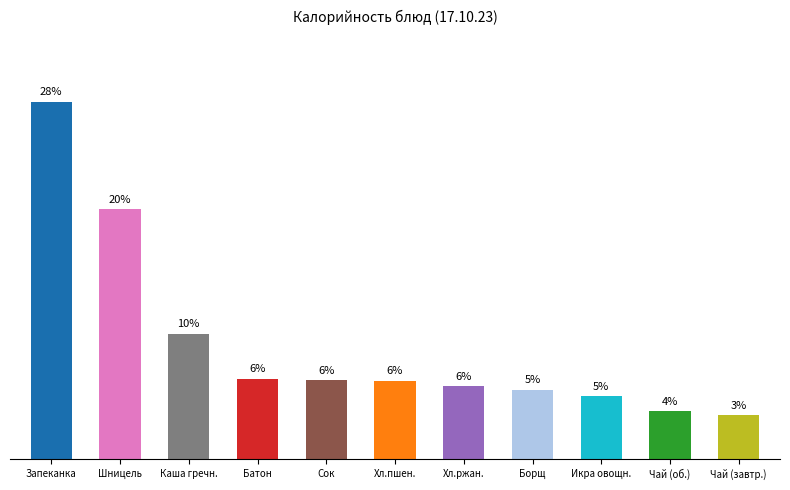

At which category does the chart reach its peak across all series?

Запеканка